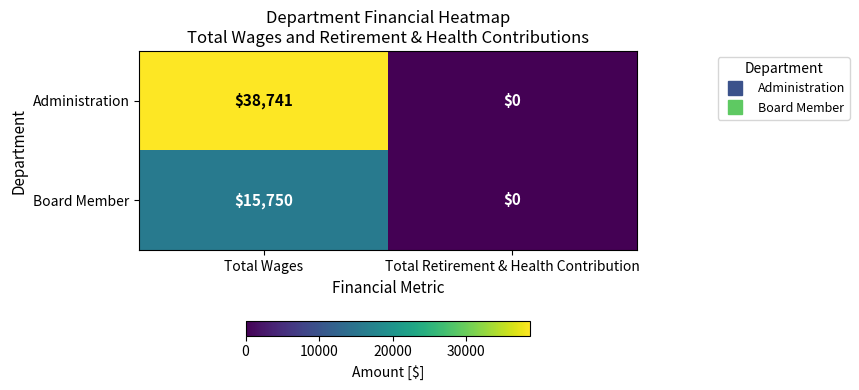

Reading left to right, extract all data points from this chart.

Administration: 38741	0
Board Member: 15750	0